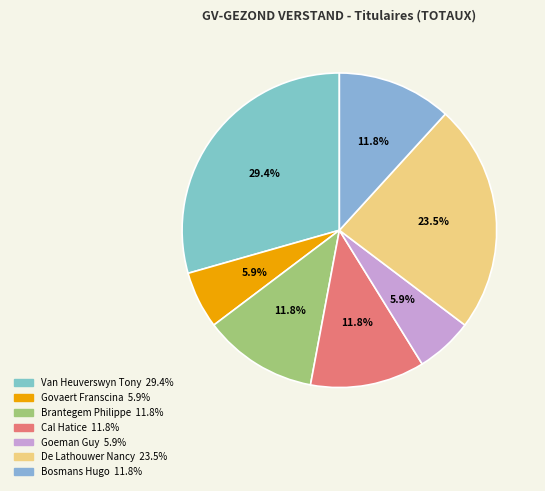

What percentage is the Cal Hatice slice, to the nearest percent?

12%